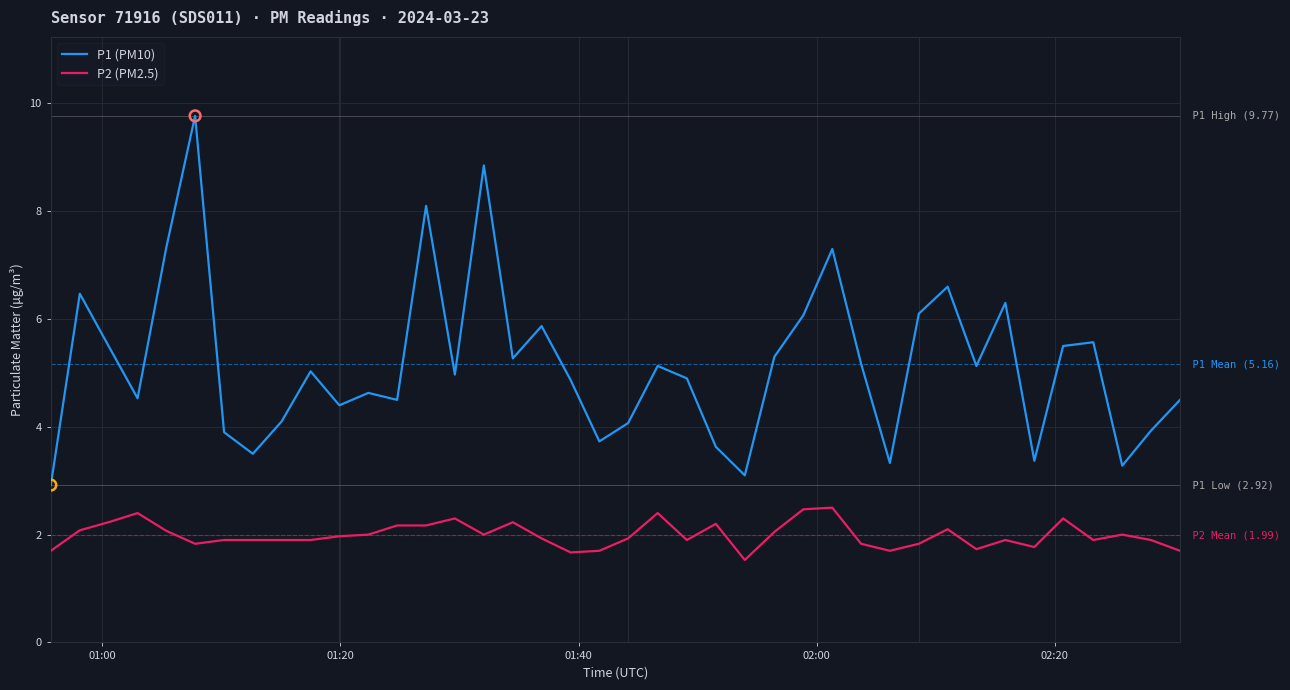

Rank the series by their maximum value, from lowest to highest.

P2 (PM2.5), P1 (PM10)